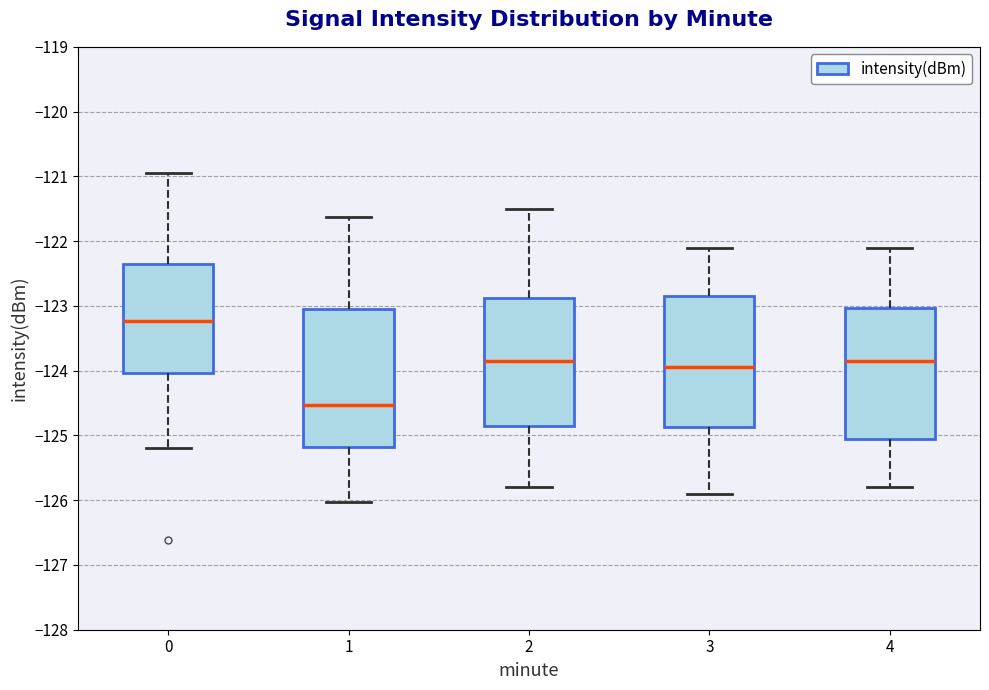

Reading left to right, transcribe this box plot: for each box, give where its median line is, the range the box spans, and where its two whiskers end, as read against the y-axis. The values are not printed on the chart, so give them approximately, as read against the axis.

0: median -123.2, box -124.0 to -122.4, whiskers -125.2 to -120.9
1: median -124.5, box -125.2 to -123.0, whiskers -126.0 to -121.6
2: median -123.8, box -124.8 to -122.9, whiskers -125.8 to -121.5
3: median -123.9, box -124.9 to -122.8, whiskers -125.9 to -122.1
4: median -123.8, box -125.0 to -123.0, whiskers -125.8 to -122.1